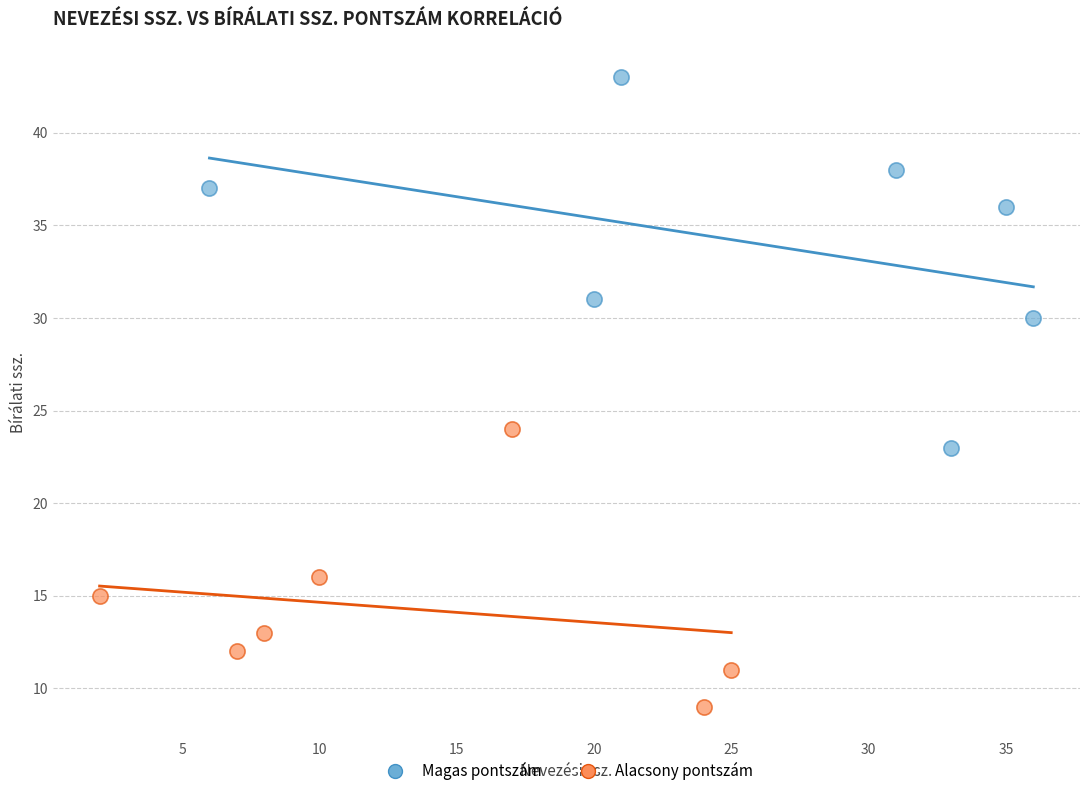

Which series has the widest spread of Y values?

Magas pontszám